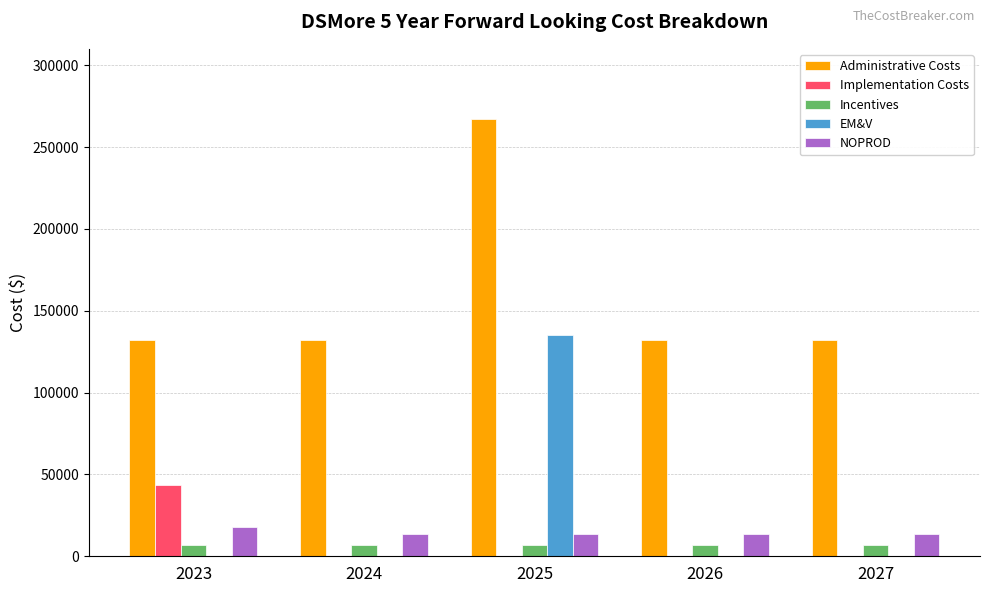

At which label does Implementation Costs reach its peak?

2023